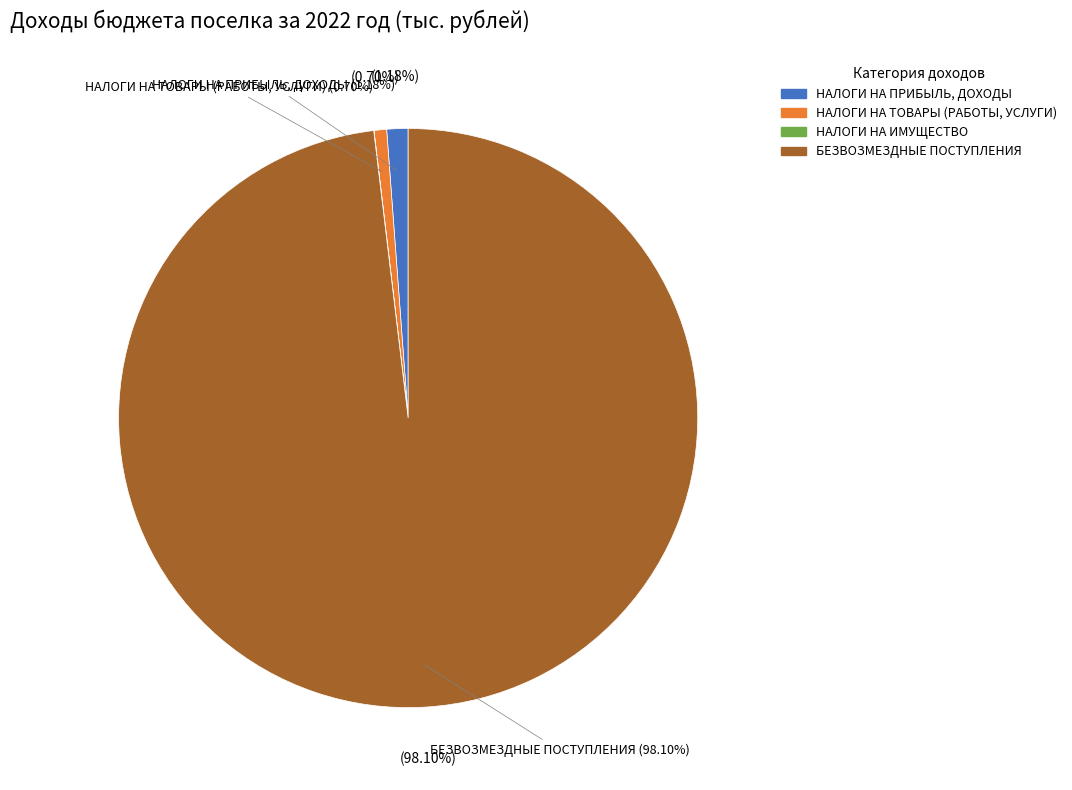

Do НАЛОГИ НА ТОВАРЫ (РАБОТЫ, УСЛУГИ) and НАЛОГИ НА ПРИБЫЛЬ, ДОХОДЫ together represent more than half of the pie?

No